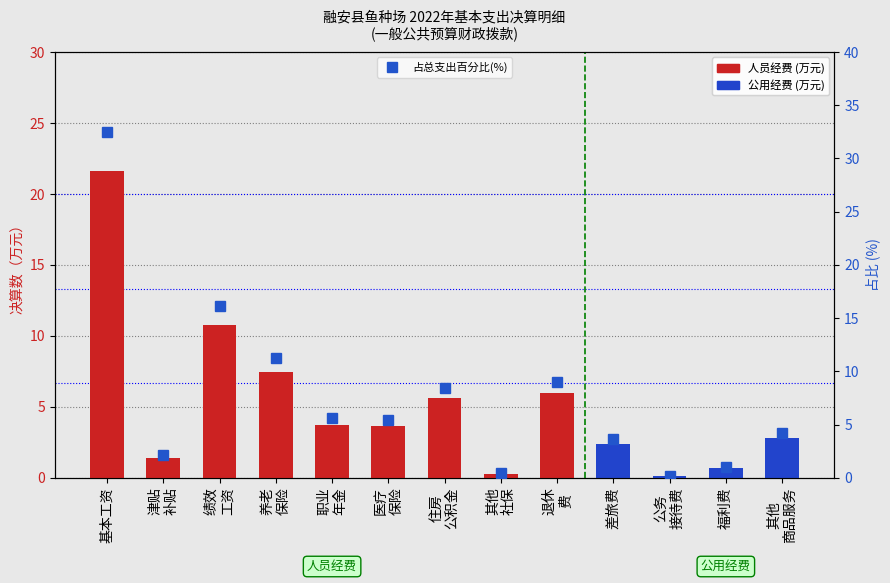

The value at 差旅费 is 3.6. True or false?

True